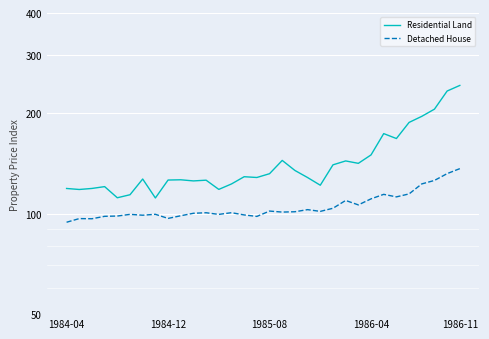

Is the value of Detached House at 1985-08 greater than the value of Residential Land at 12?

No